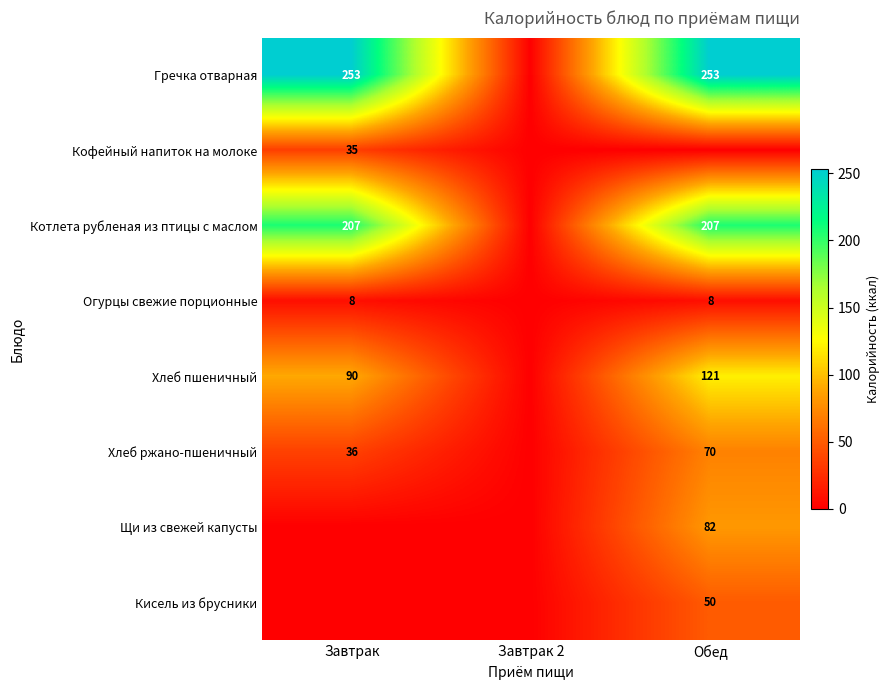

What is the difference between the Хлеб пшеничный values at Обед and Завтрак?

31